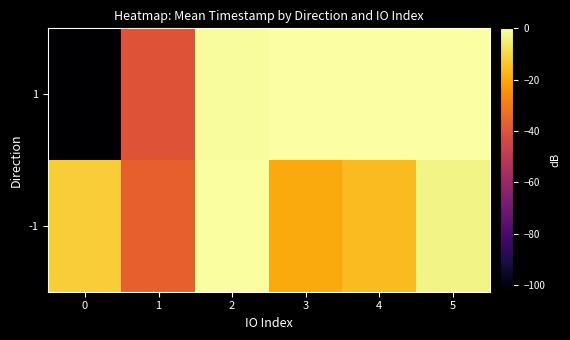

Which category has the highest value across all series?

3